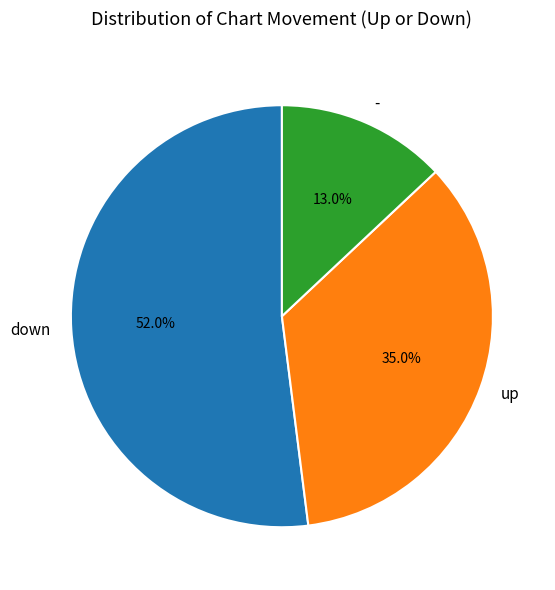

Which has a higher value, down or -?

down